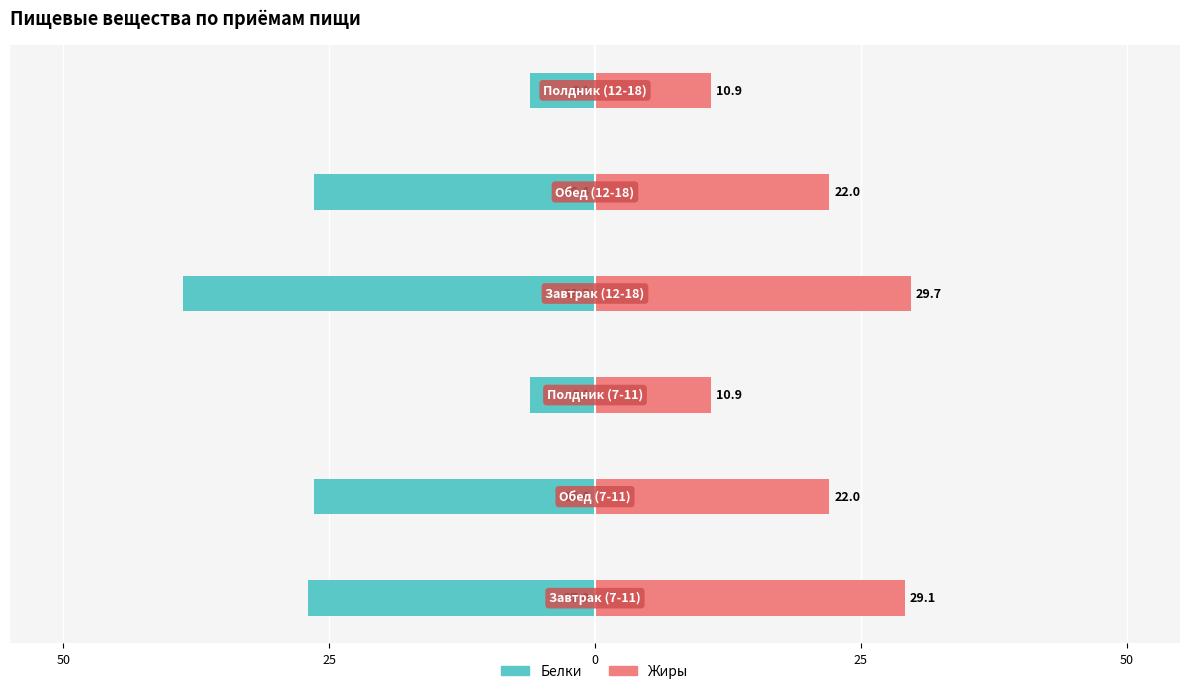

Is it true that Жиры equals 17.6 at 5?

False